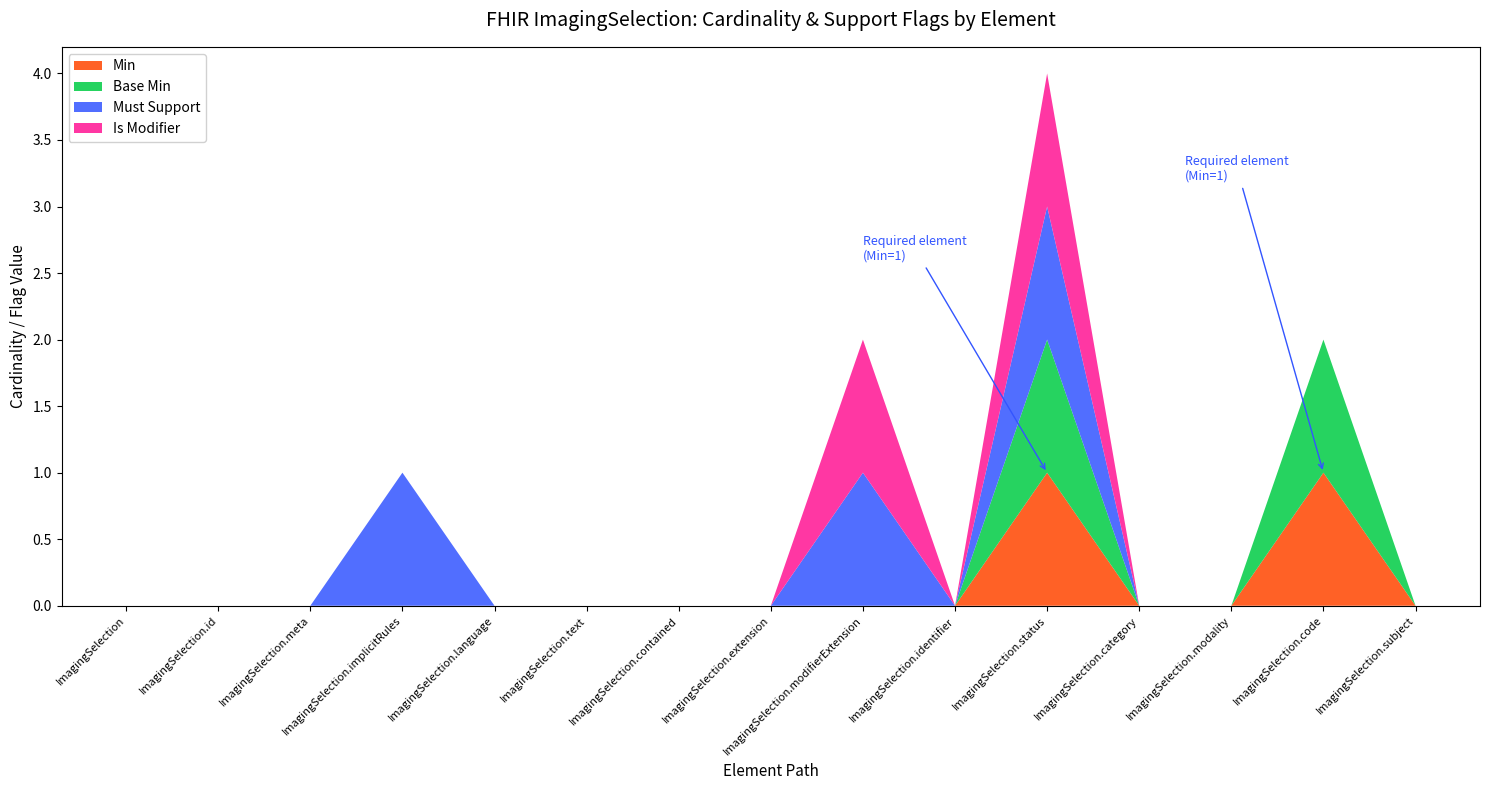

Does the chart have visible grid lines?

No